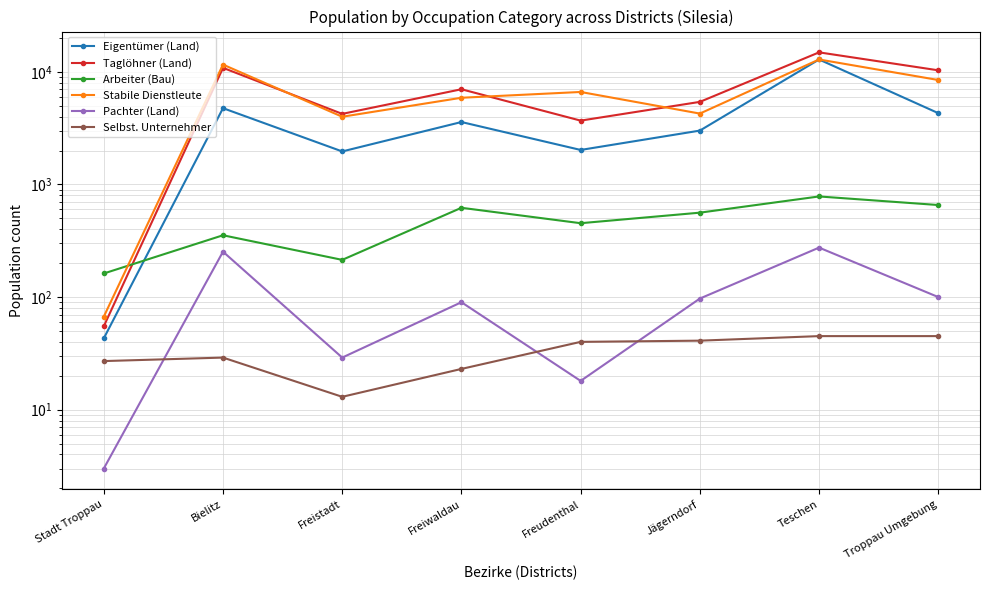

List the series in order of their peak value, highest first.

Taglöhner (Land), Stabile Dienstleute, Eigentümer (Land), Arbeiter (Bau), Pachter (Land), Selbst. Unternehmer